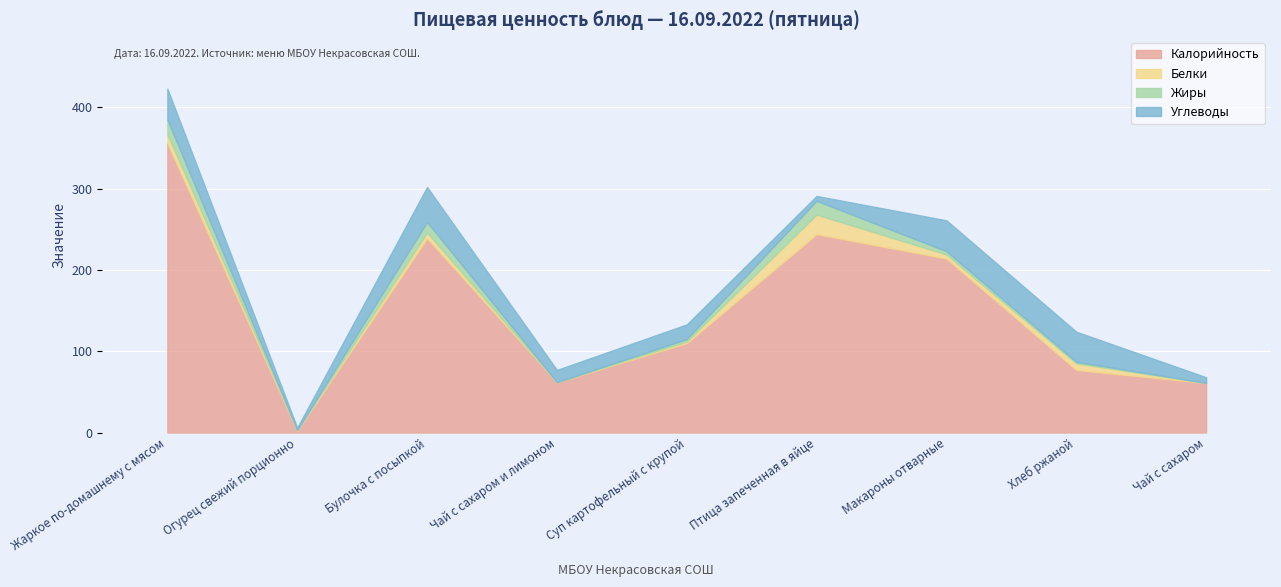

At which category is the sum across all series the highest?

Жаркое по-домашнему с мясом